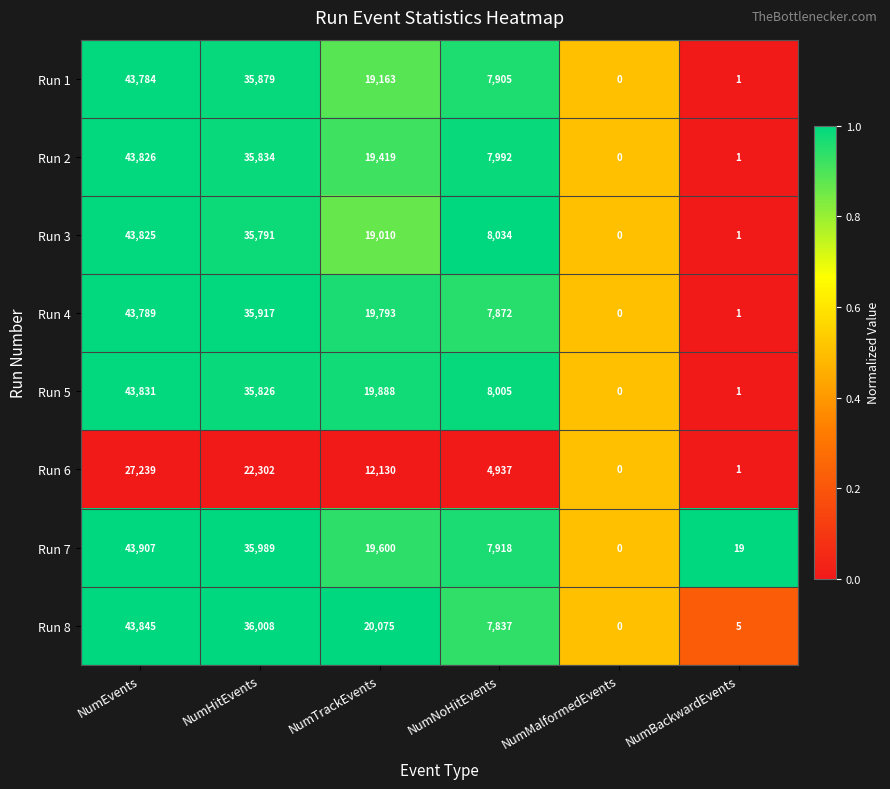

Between NumHitEvents and NumBackwardEvents, which series saw the biggest shift?

Run 8